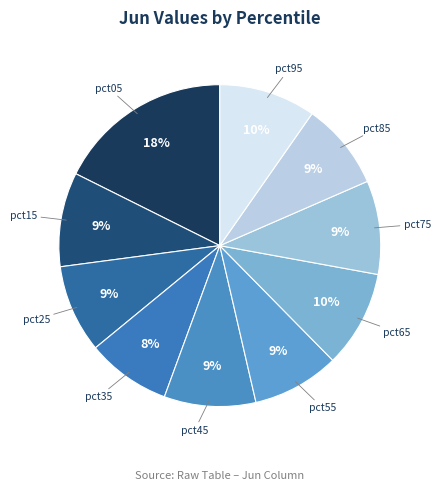

To the nearest percent, what is the average slice percentage?

10%